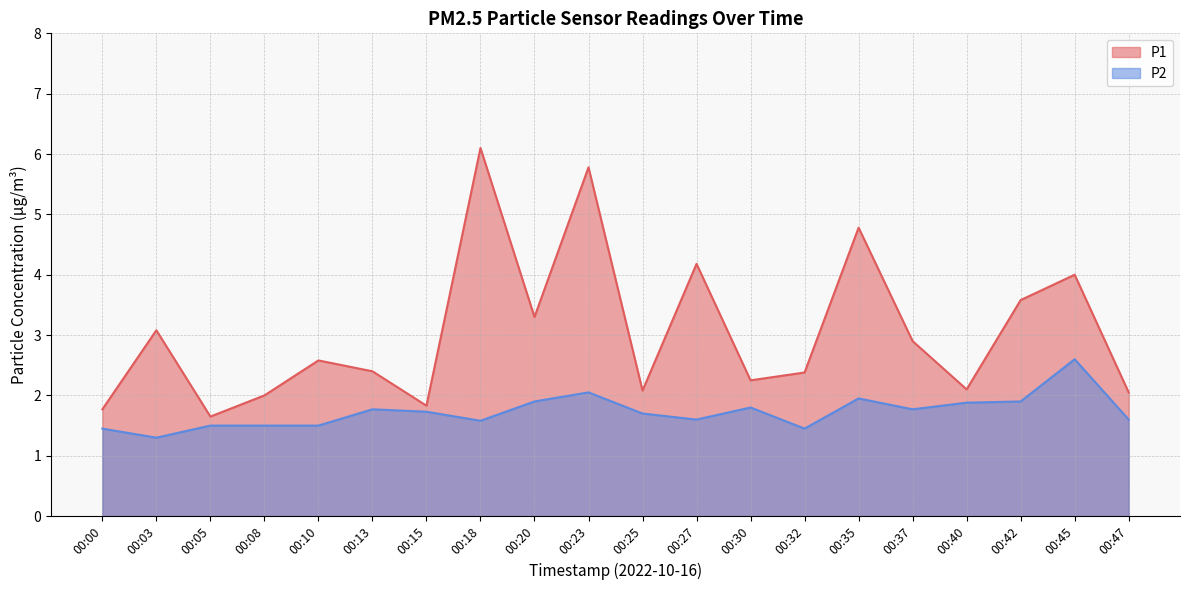

At how many categories does at least one series exceed 2?

16